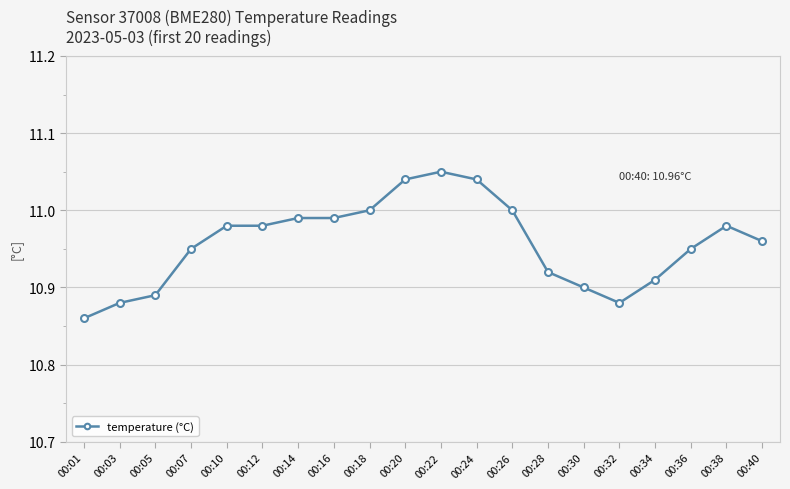

At which category does the chart reach its minimum across all series?

00:01